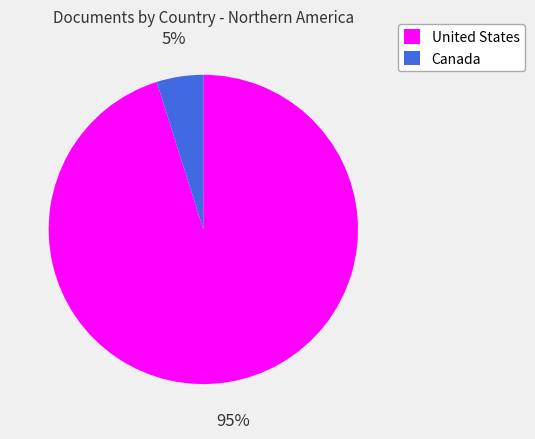

Count the number of slices in the pie.

2